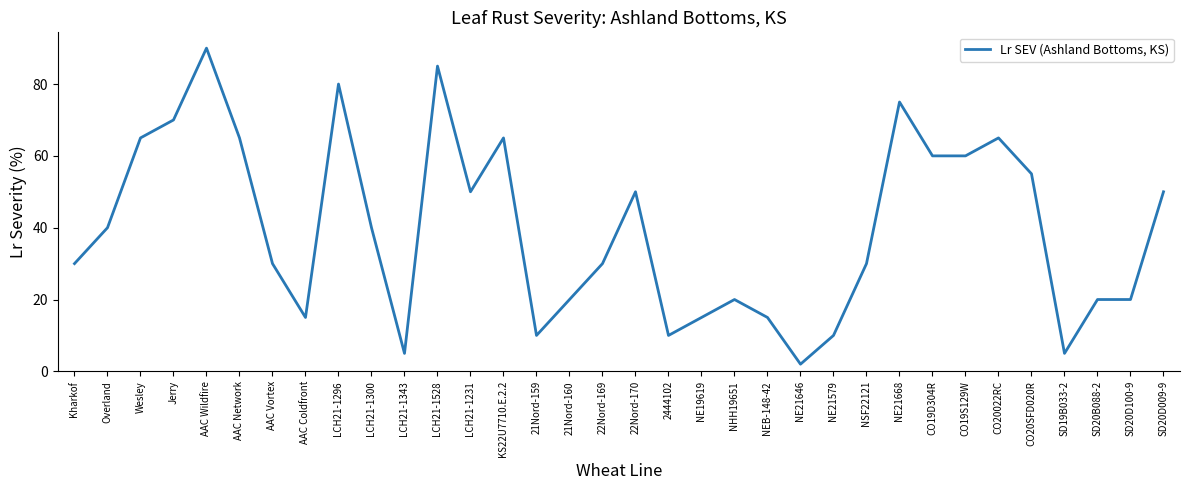

What position from the right is Overland?

33